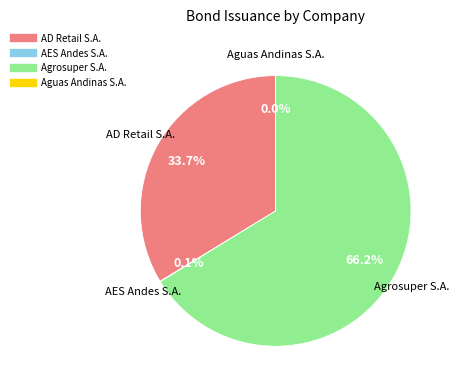

Is there any slice that represents more than half of the pie?

Yes